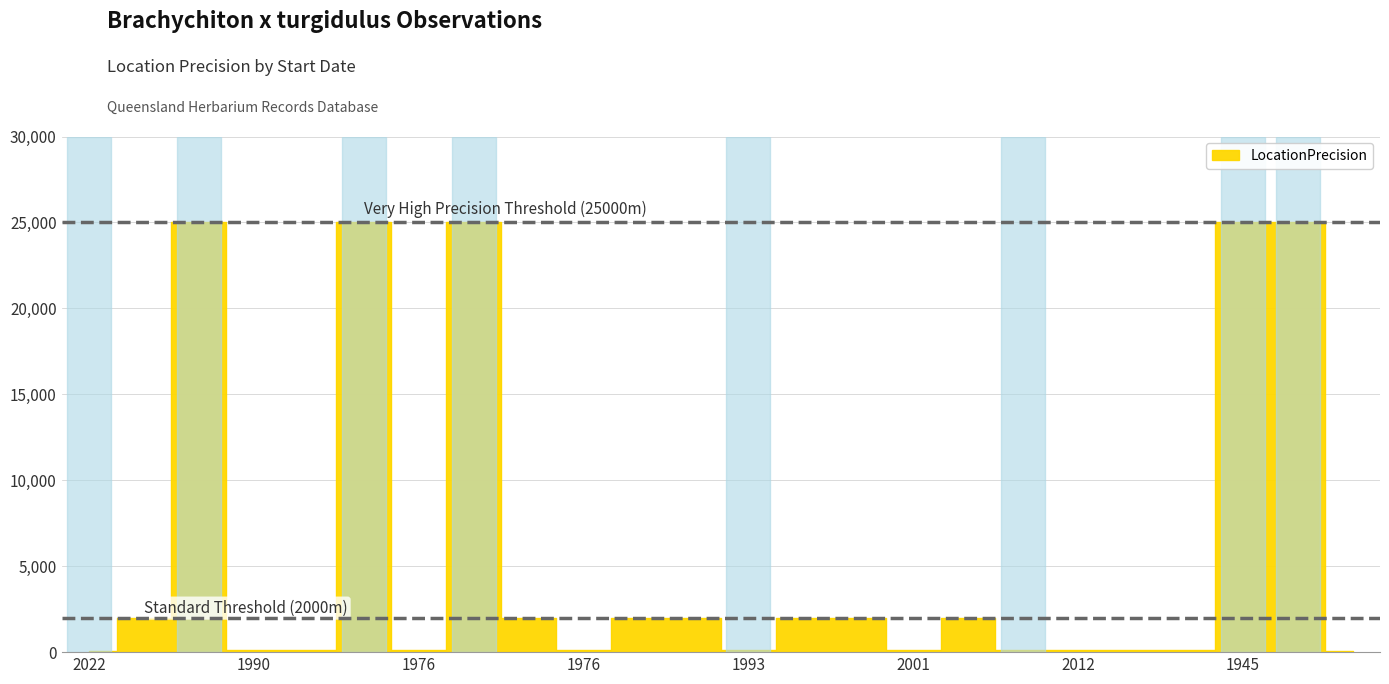

What is the ratio of the value at 1977-09-01 to the value at 1975-12-01?

250.0